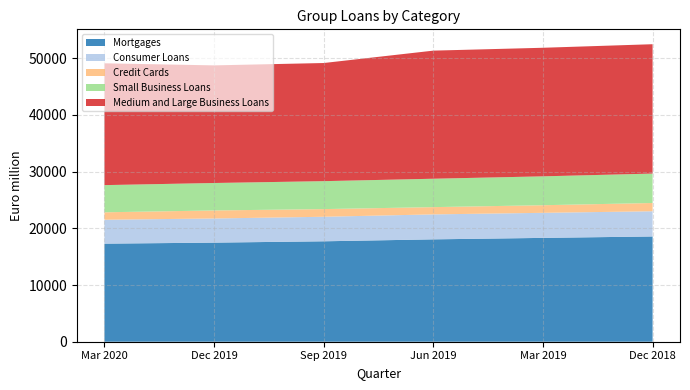

Reading left to right, what are all the values shown in this chart?

Mortgages: 17294	17474	17709	18052	18311	18561
Consumer Loans: 4218	4258	4327	4402	4418	4446
Credit Cards: 1310	1415	1351	1280	1341	1456
Small Business Loans: 4792	4842	4927	5008	5093	5187
Medium and Large Business Loans: 21482	20741	20832	22588	22673	22813